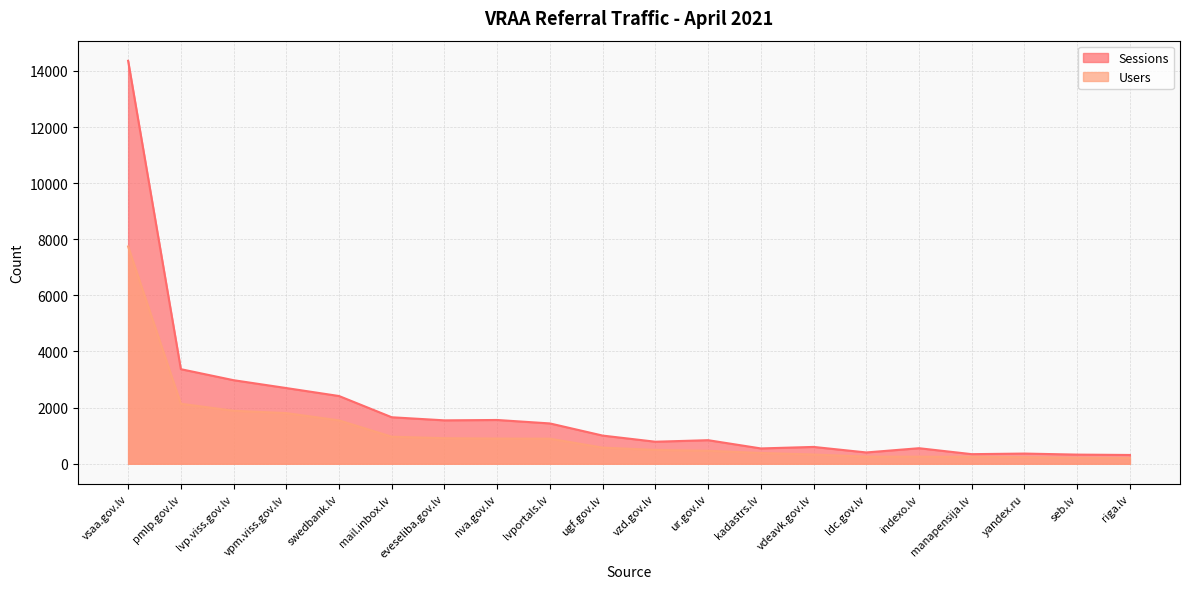

True or false: Users and Sessions cross at least once.

False